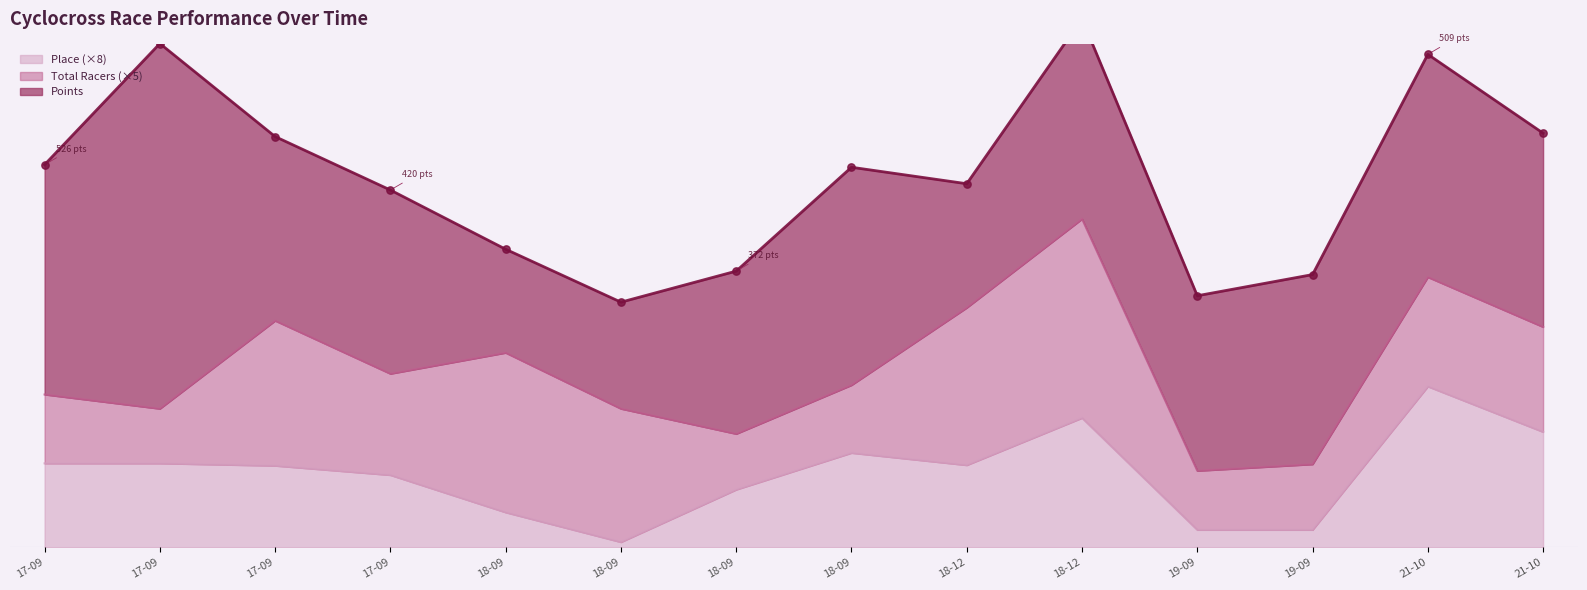

Is the value of Total Racers at 2017-09-24 greater than the value of Points at 2017-09-16?

No